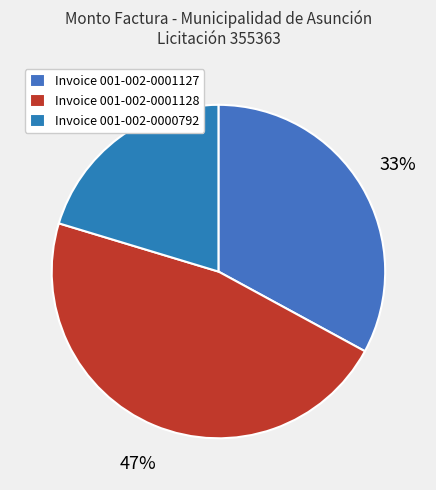

Count the number of slices in the pie.

3